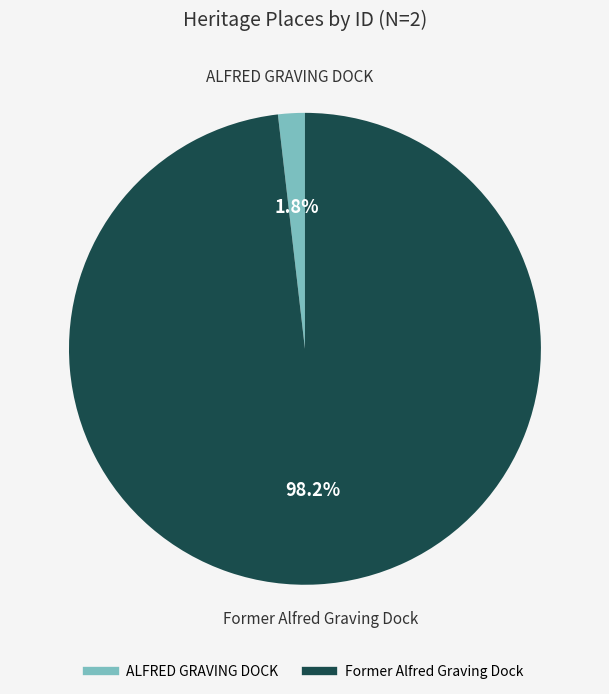

The Former Alfred Graving Dock slice represents 98% of the pie. True or false?

True